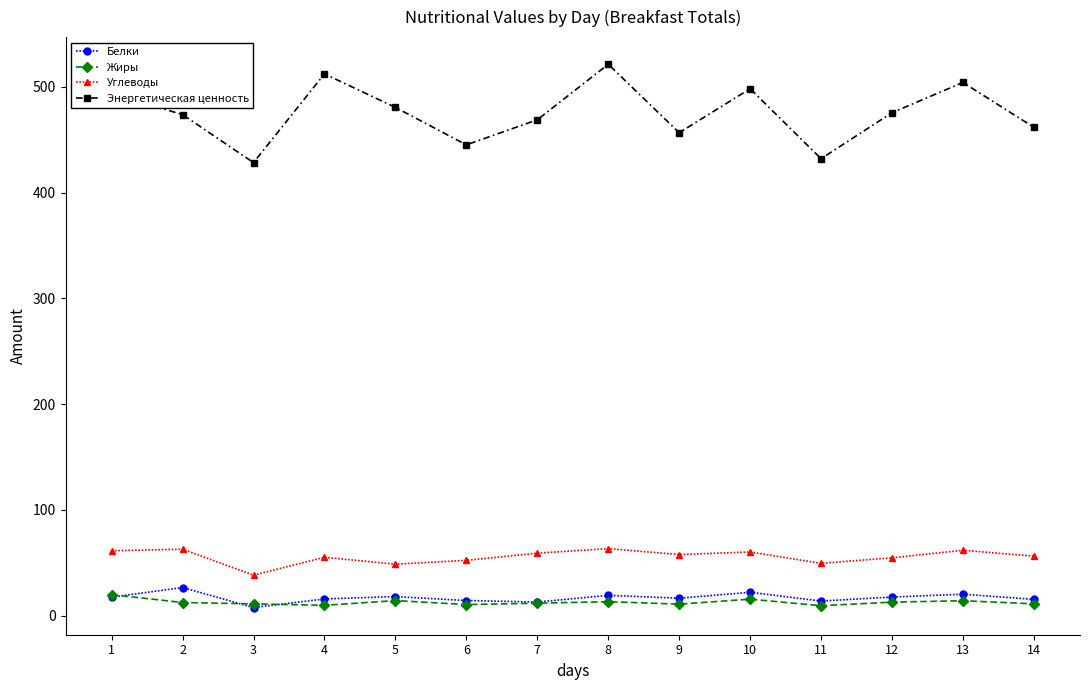

How many data points in Энергетическая ценность are less than 475?

7